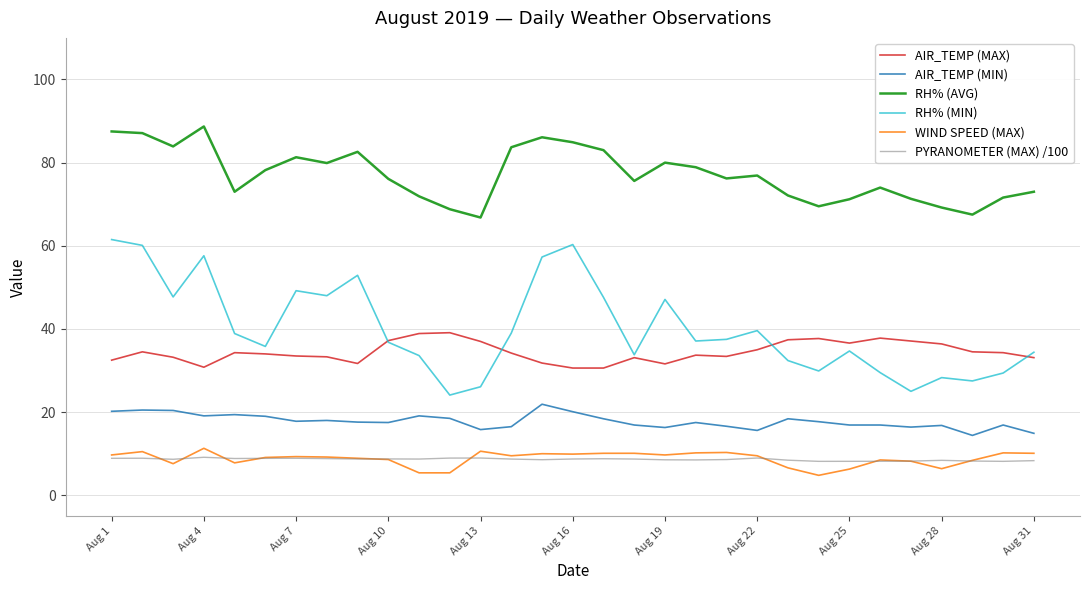

How many lines are shown in the chart?

6